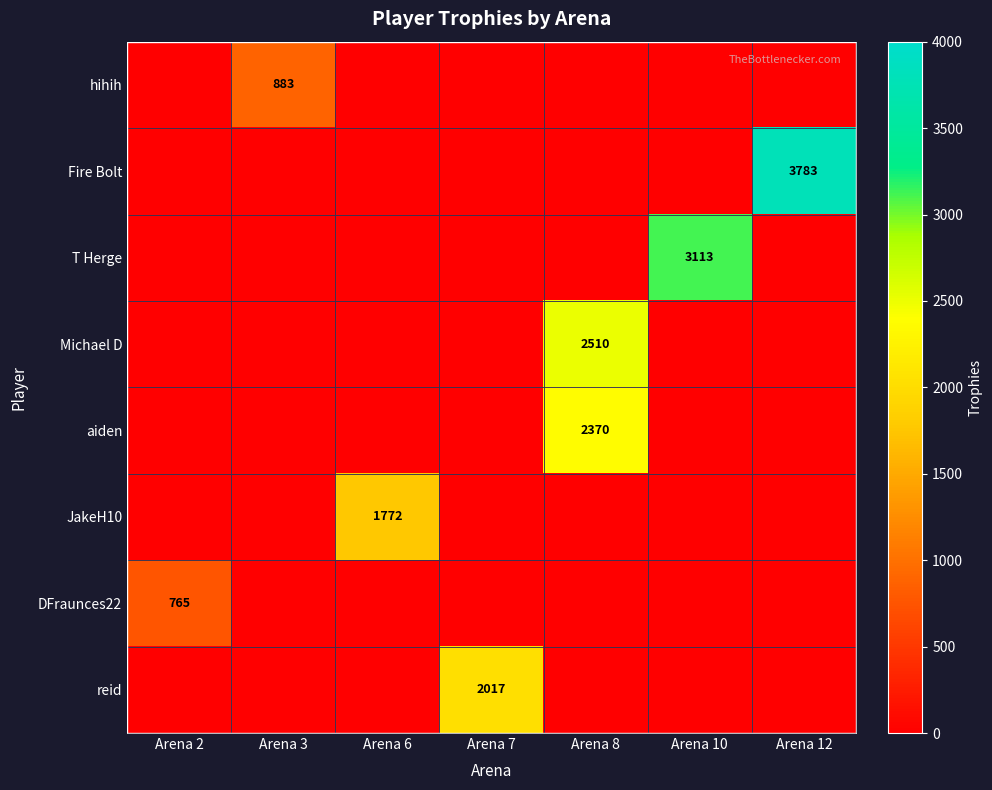

The Michael D series shows 2510 at Arena 8. True or false?

True